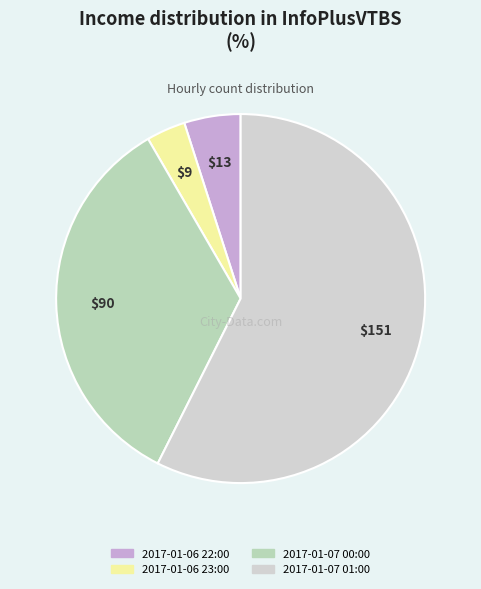

Does 2017-01-07 01:00 represent more than half of the total?

Yes